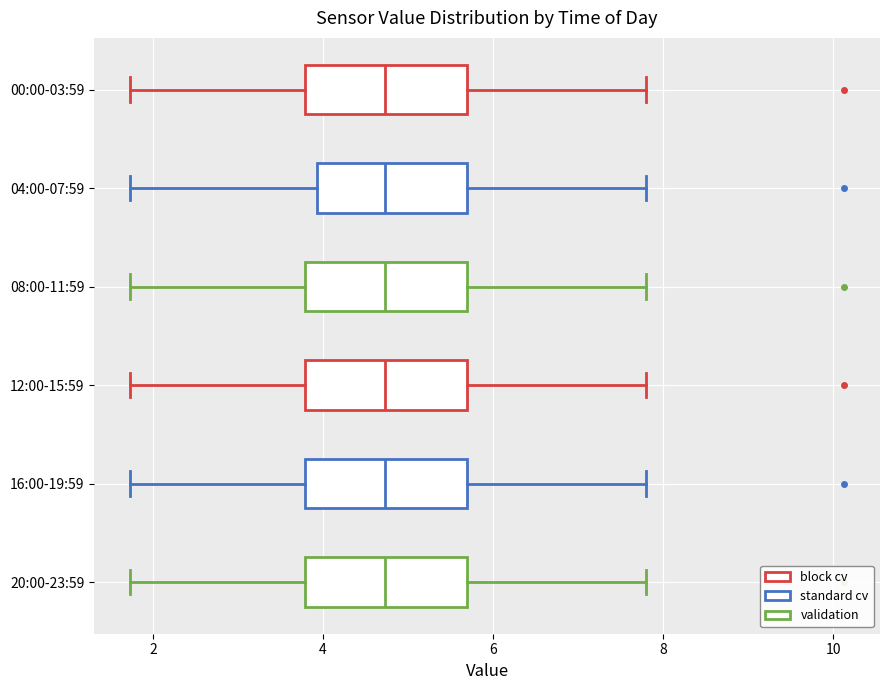

Reading bottom to top, transcribe this box plot: for each box, give where its median line is, the range the box spans, and where its two whiskers end, as read against the x-axis. The values are not printed on the chart, so give them approximately, as read against the axis.

20:00-23:59: median 4.8, box 3.8 to 5.6, whiskers 1.8 to 7.8
16:00-19:59: median 4.8, box 3.8 to 5.6, whiskers 1.8 to 7.8
12:00-15:59: median 4.8, box 3.8 to 5.6, whiskers 1.8 to 7.8
08:00-11:59: median 4.8, box 3.8 to 5.6, whiskers 1.8 to 7.8
04:00-07:59: median 4.8, box 4.0 to 5.6, whiskers 1.8 to 7.8
00:00-03:59: median 4.8, box 3.8 to 5.6, whiskers 1.8 to 7.8